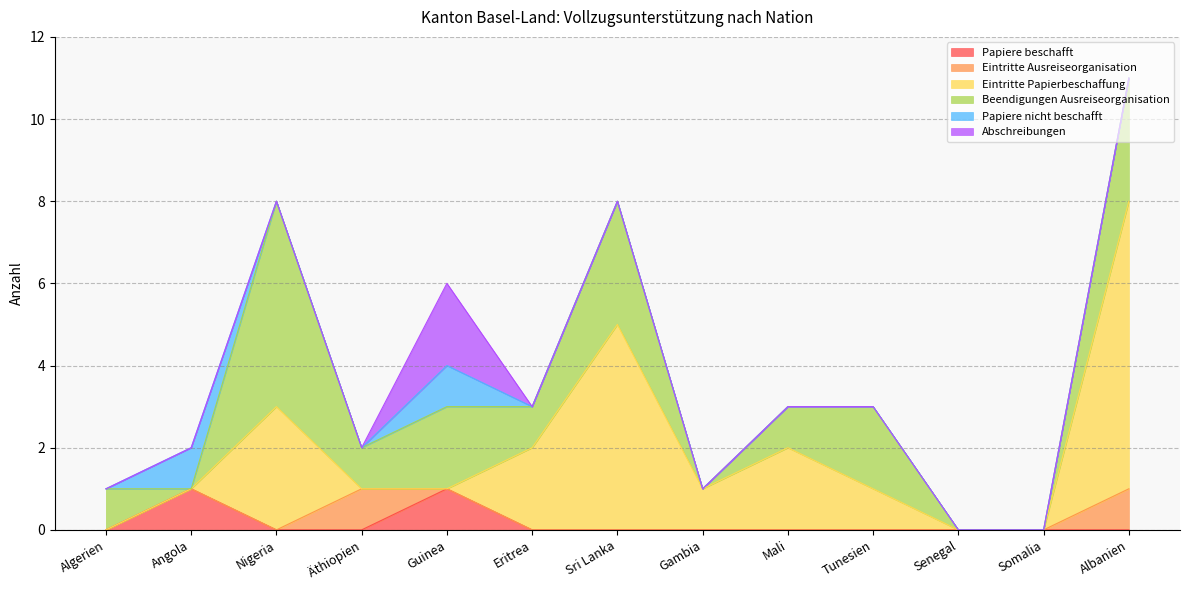

What is the sum of all Beendigungen Ausreiseorganisation values?

19